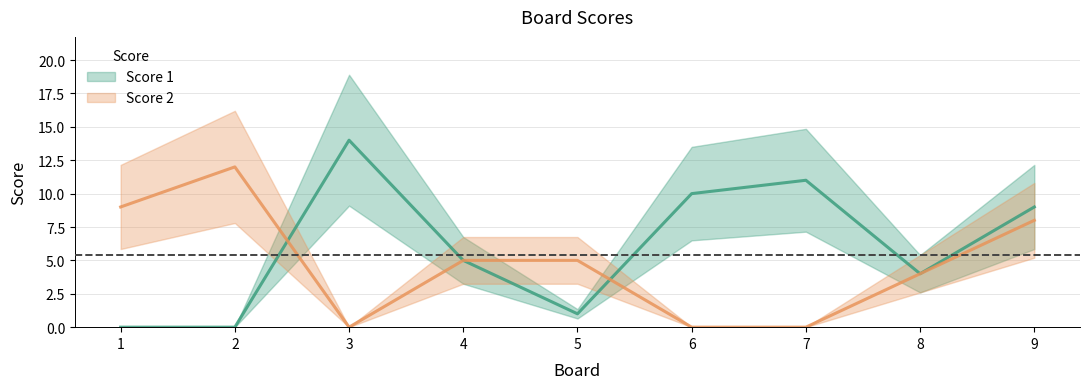

Reading left to right, list all the values displayed in this chart.

Score 1: 1=0	2=0	3=14	4=5	5=1	6=10	7=11	8=4	9=9
Score 2: 1=9	2=12	3=0	4=5	5=5	6=0	7=0	8=4	9=8